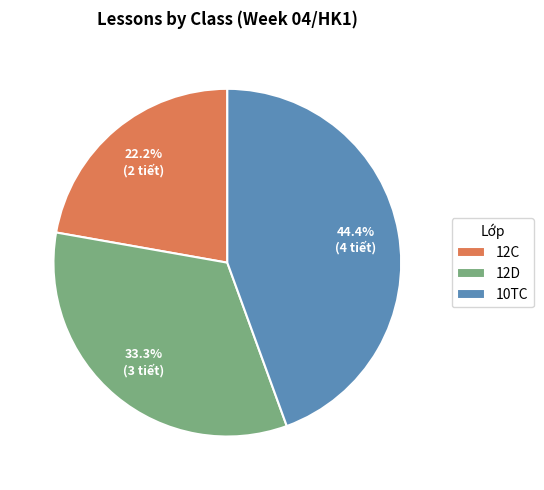

Which slice is the smallest?

12C